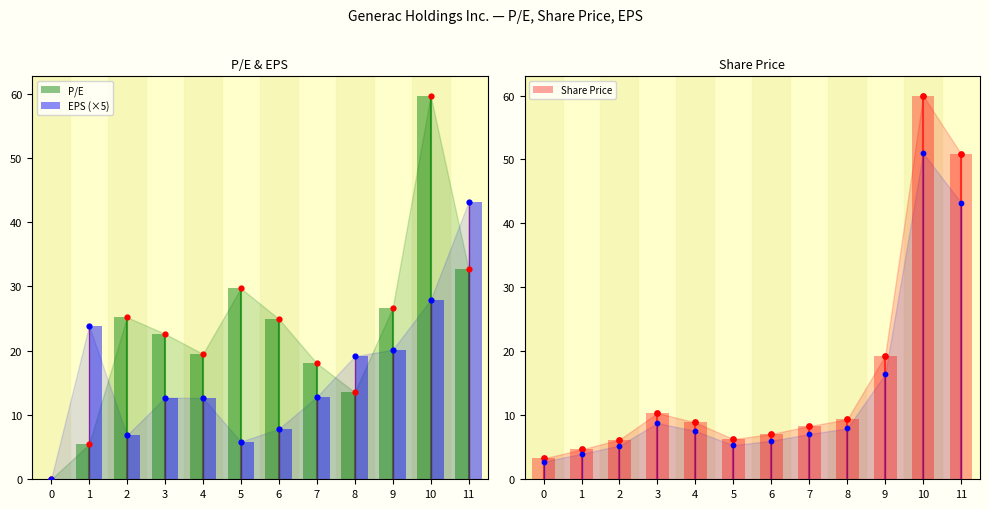

Which series reaches the maximum Y coordinate?

Share Price